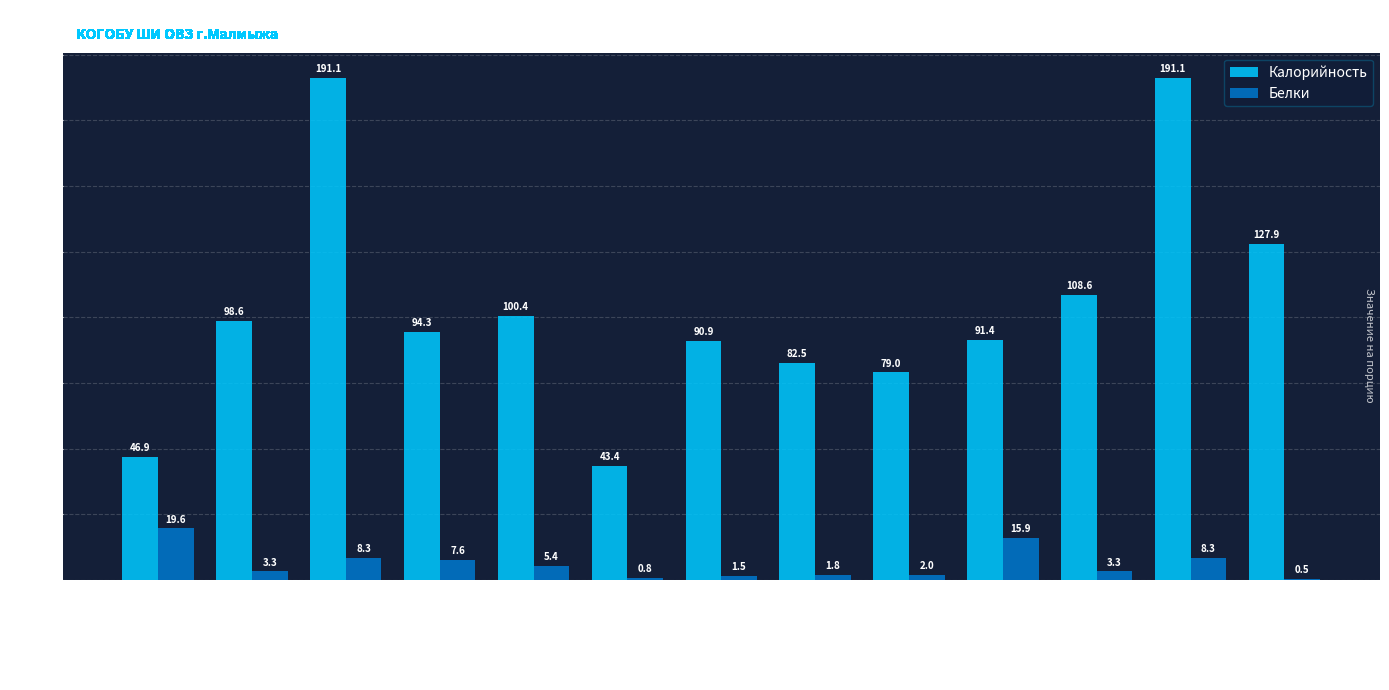

How many series are shown in this chart?

2